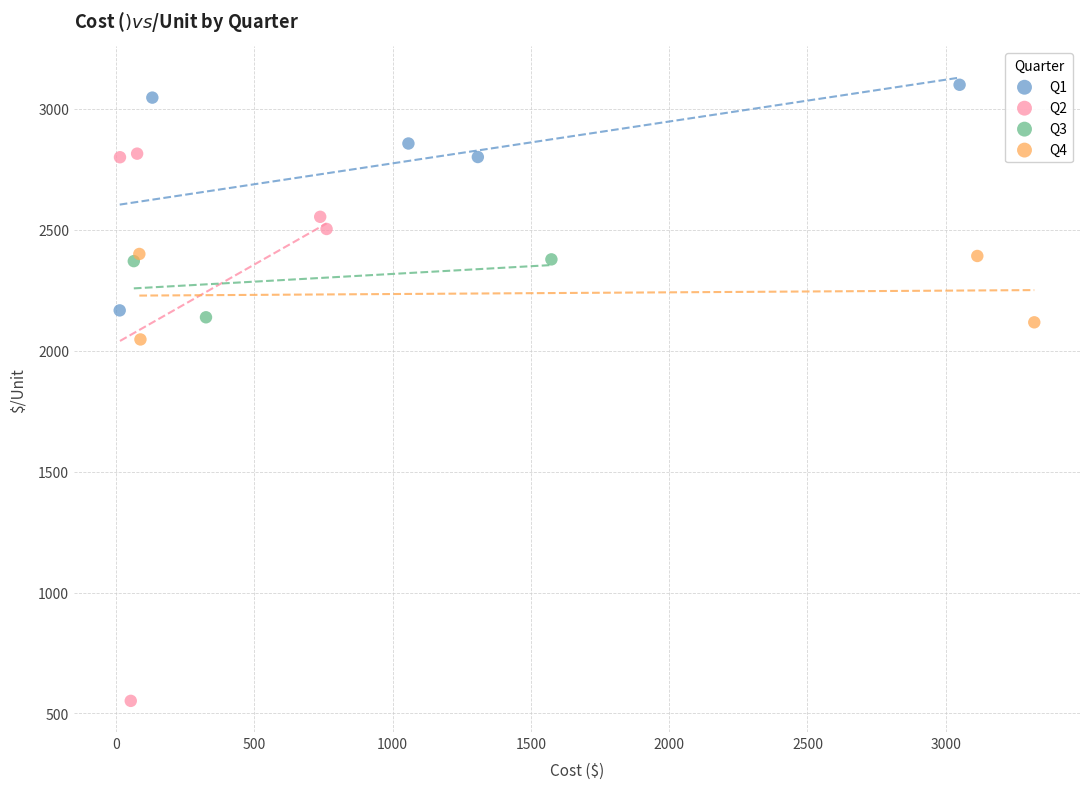

Which series contains the lowest Y value?

Q2